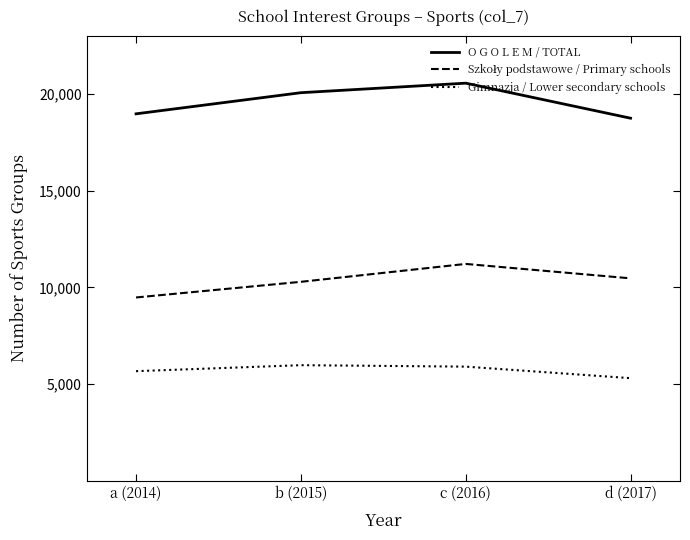

True or false: Gimnazja / Lower secondary schools and O G O L E M / TOTAL intersect in this chart.

False